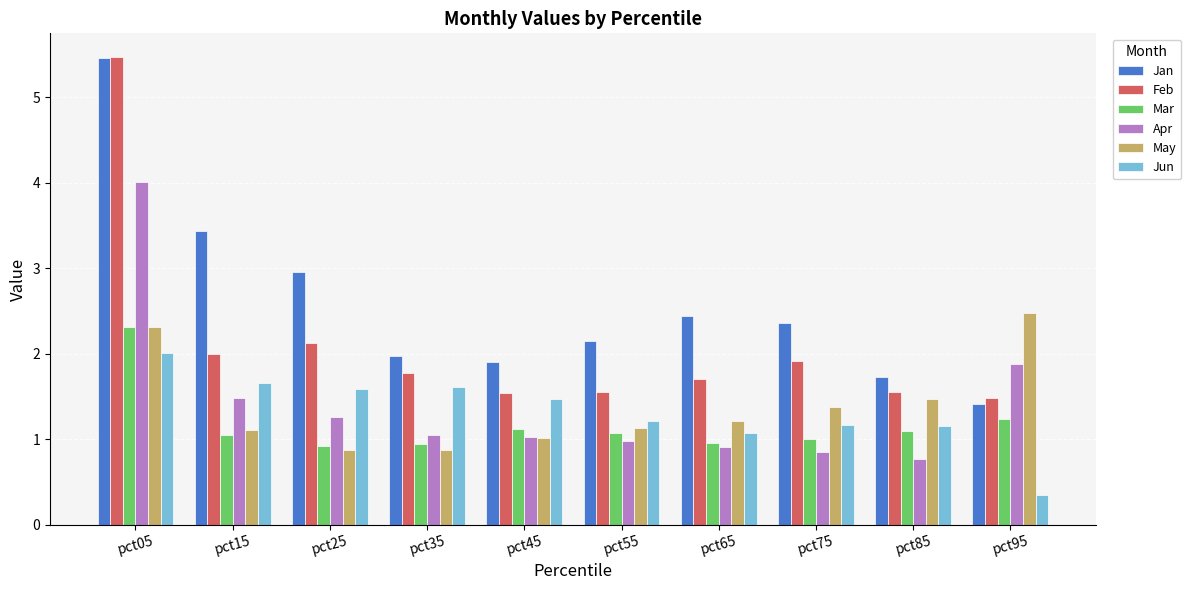

What is the difference between the second highest and minimum values in the Jun series?

1.3